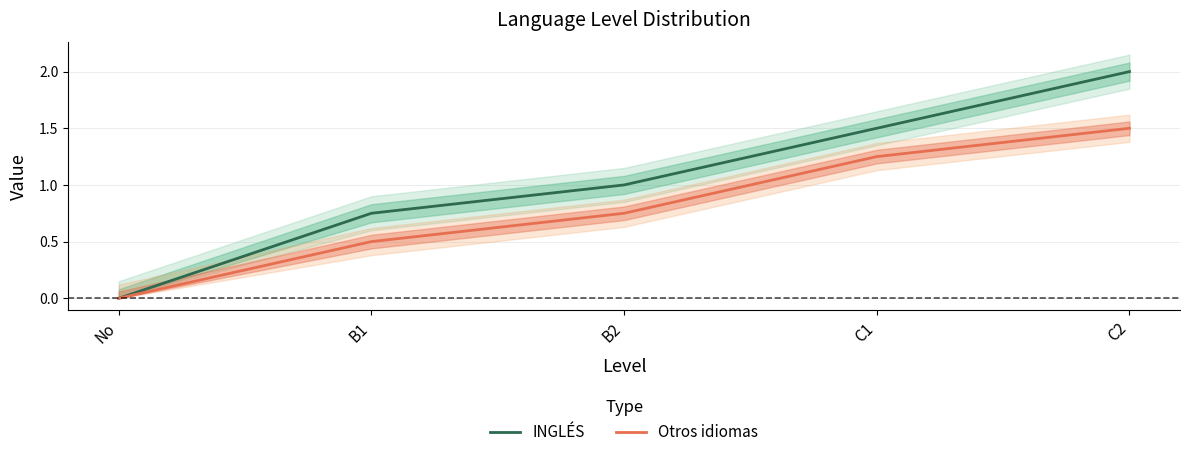

Is it true that Otros idiomas equals 0.1 at B1?

False